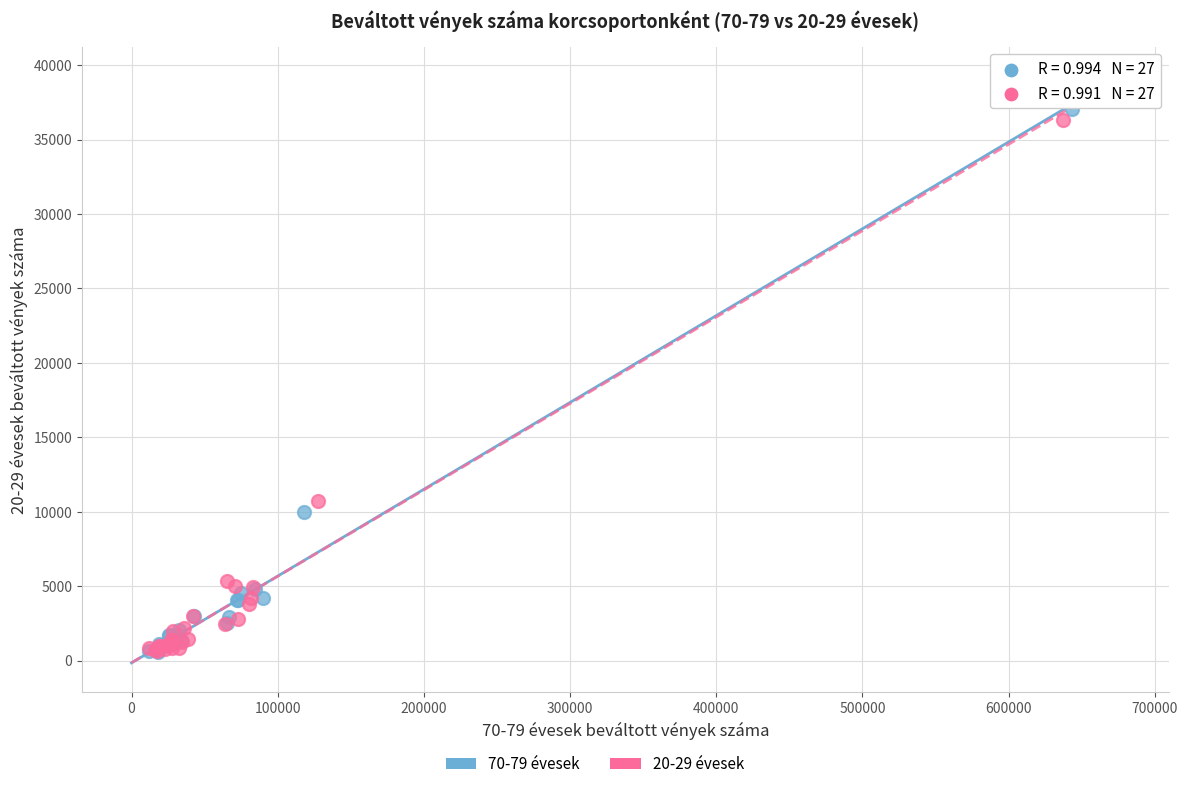

Which series has the widest spread of Y values?

70-79 évesek